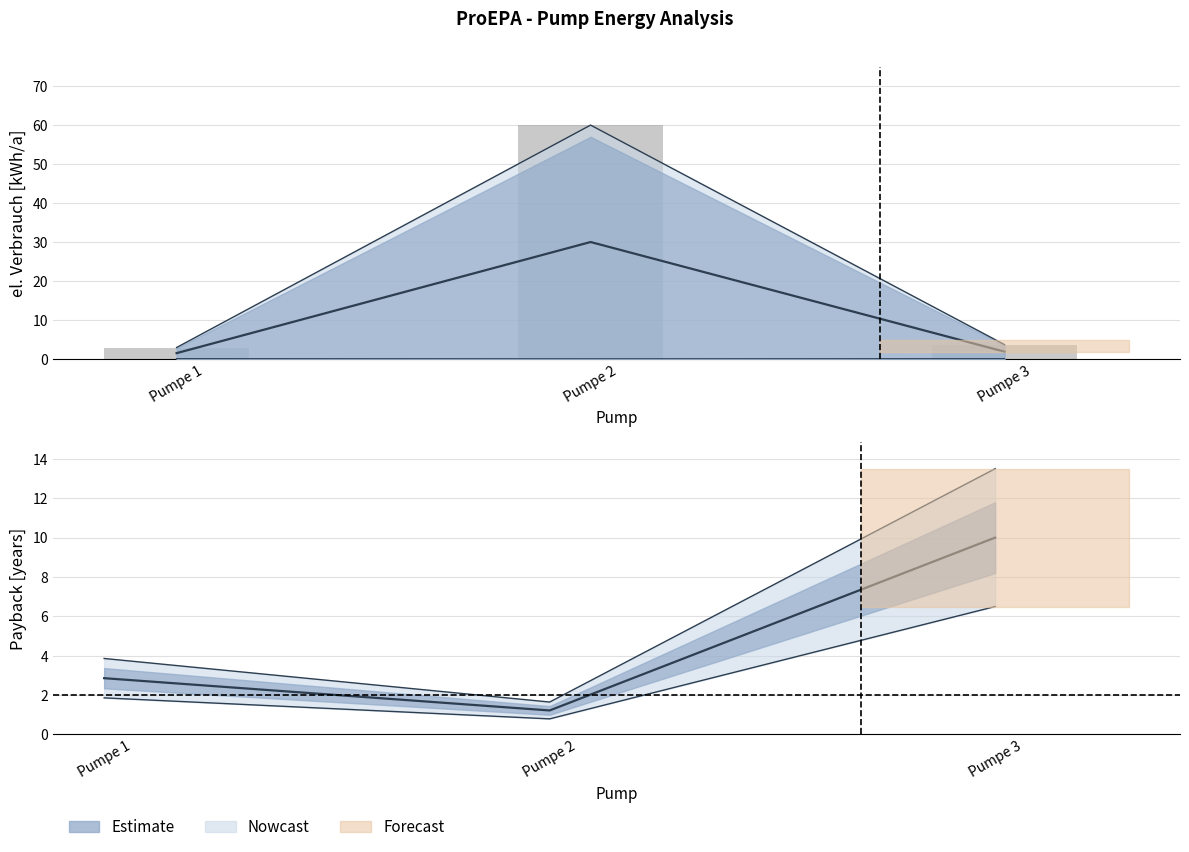

Which label corresponds to the smallest value in the chart?

Pumpe 1